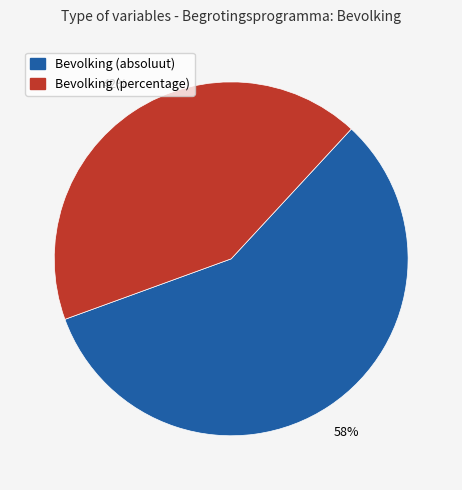

How many slices are in this pie chart?

2